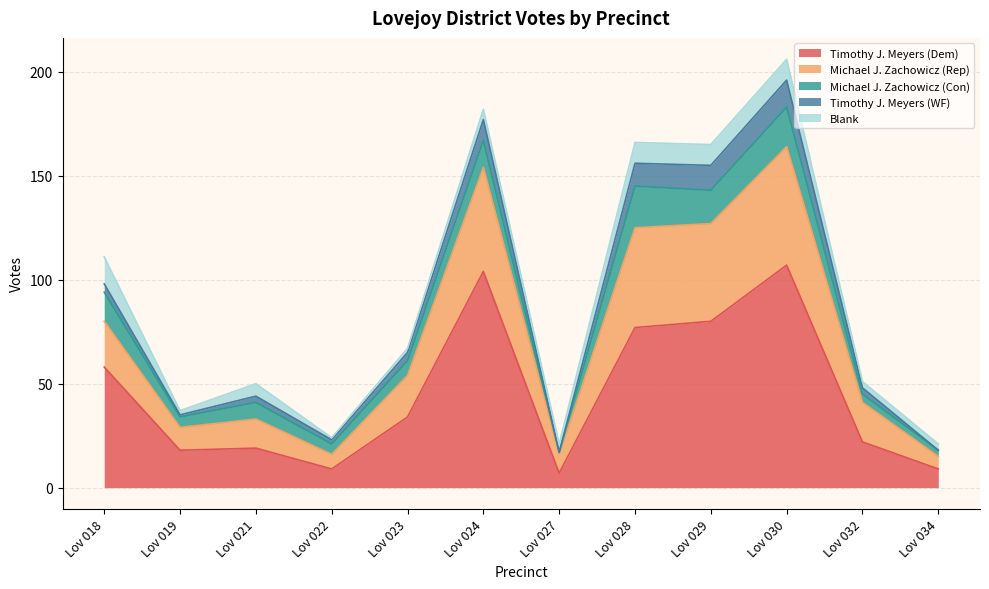

Where does the Blank series first go above 5?

Lov 018